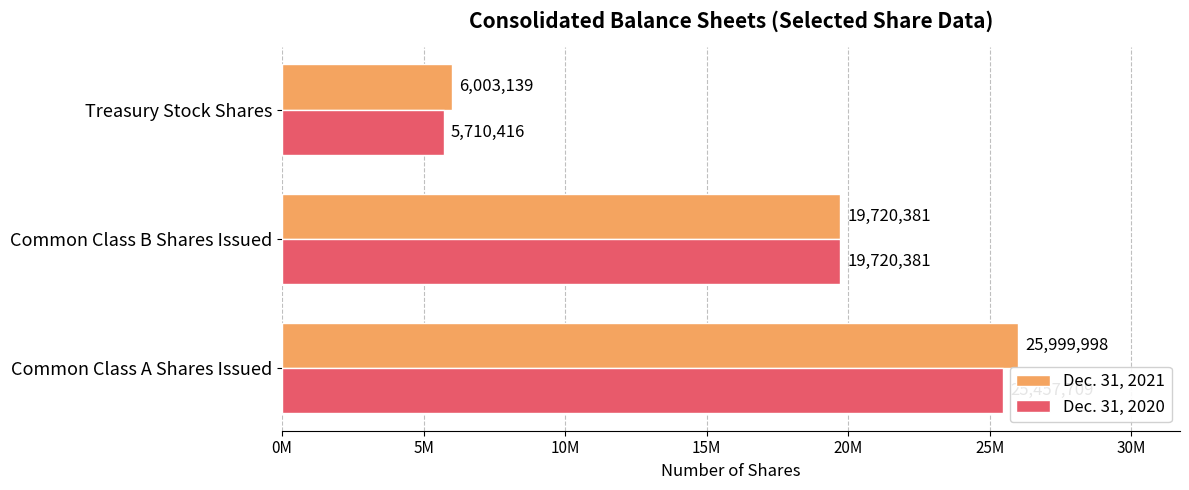

What are all the series names shown in the legend?

Dec. 31, 2021, Dec. 31, 2020